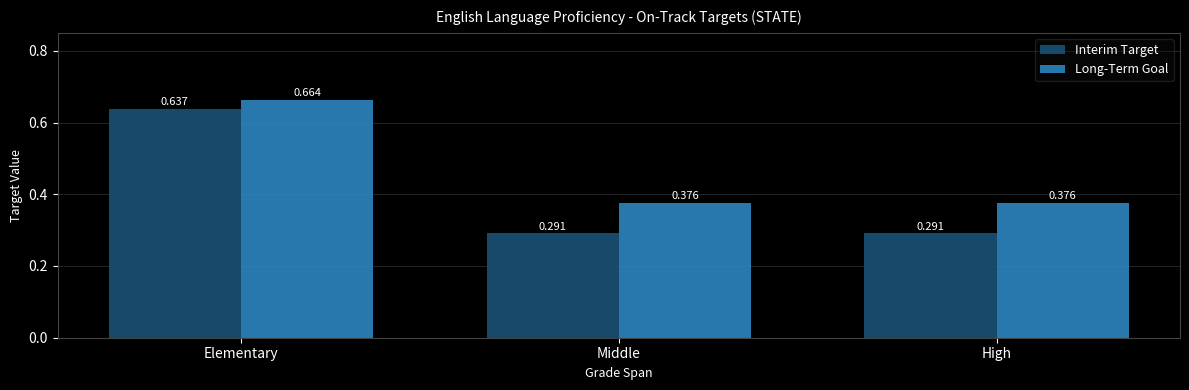

Rank the series by their maximum value, from highest to lowest.

Long-Term Goal, Interim Target